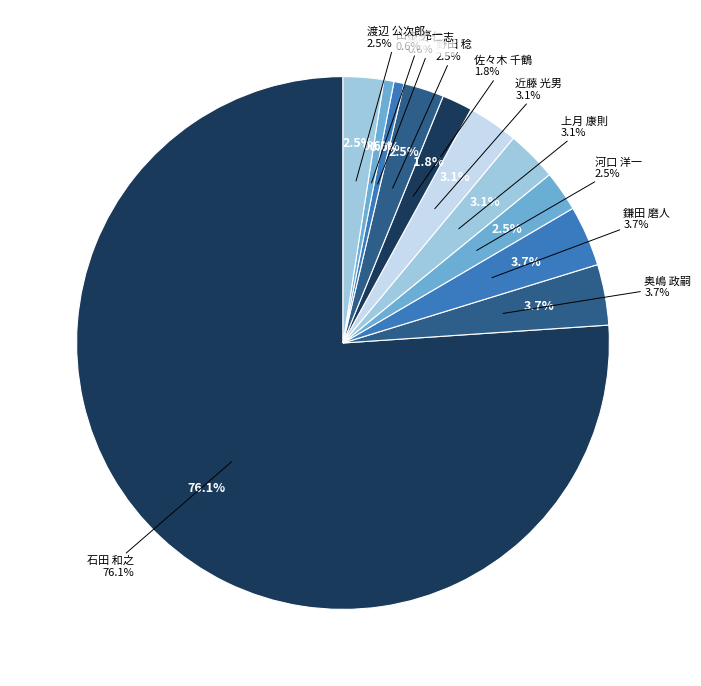

Is it true that 山城 考 is 13% of the pie?

False